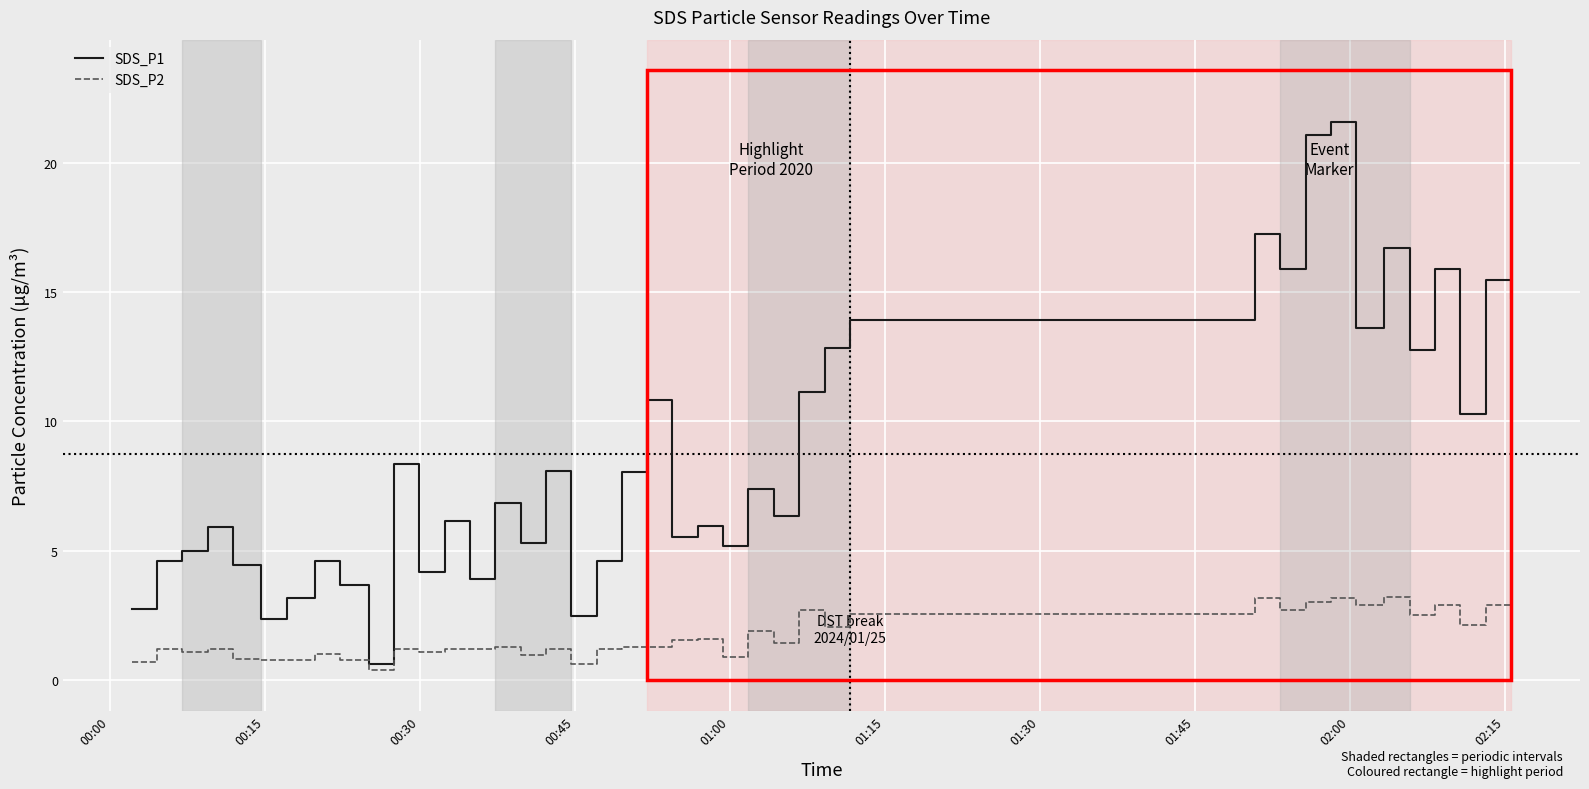

True or false: SDS_P1 and SDS_P2 intersect in this chart.

False